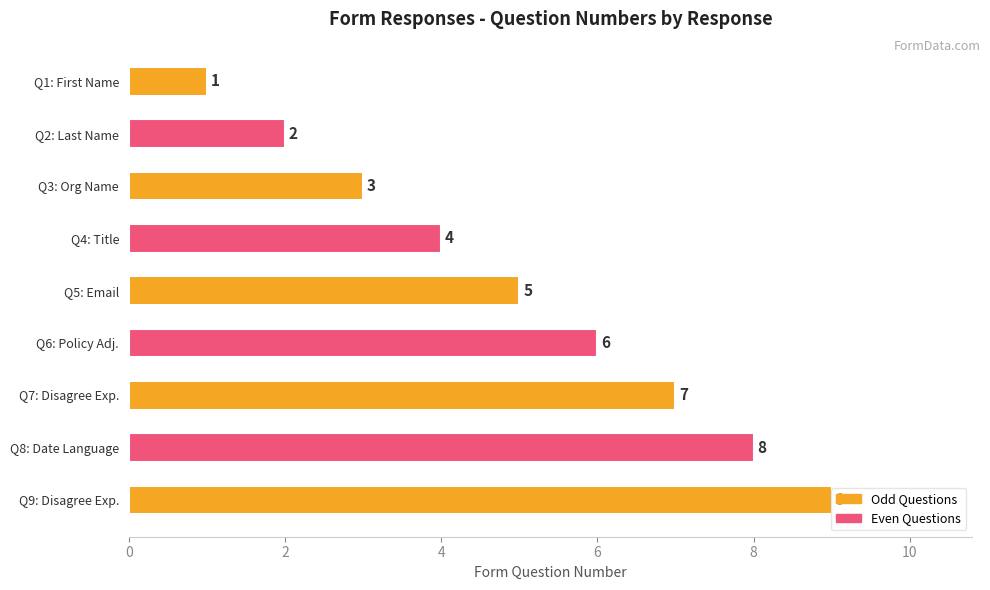

Is it true that the value at Q5: Email is 5?

True